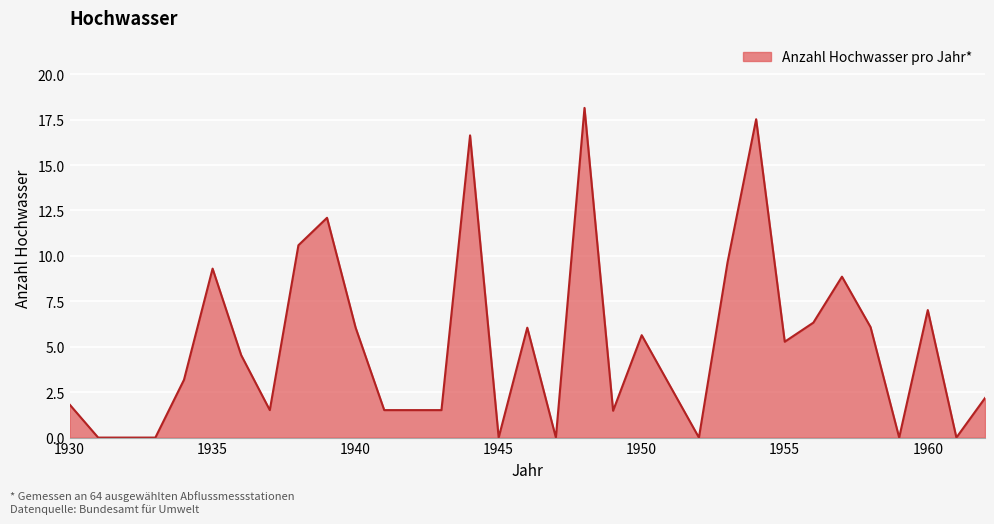

What is the greatest value displayed?

18.1